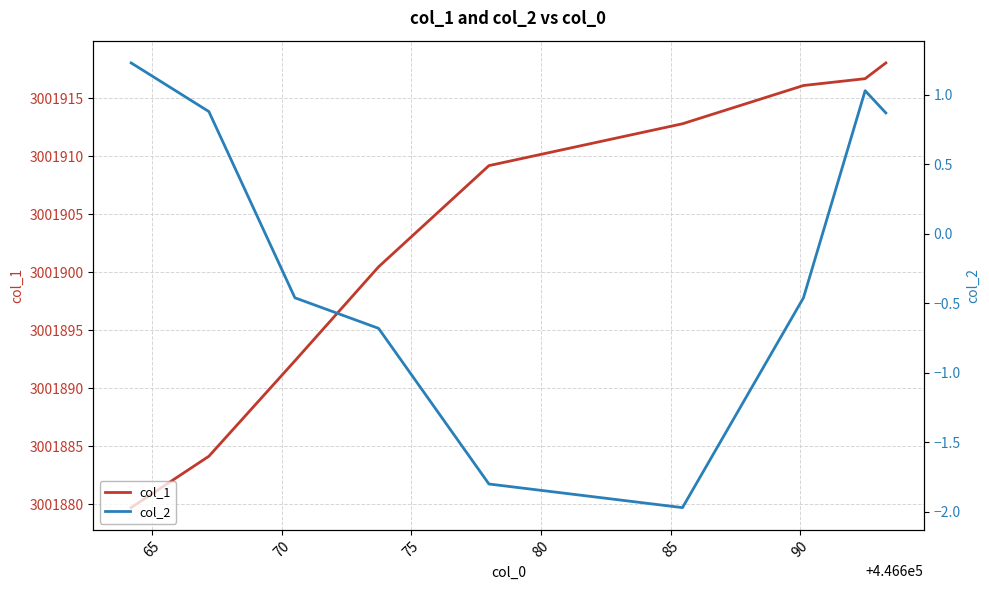

How many data points in col_1 are less than 3001909?

4